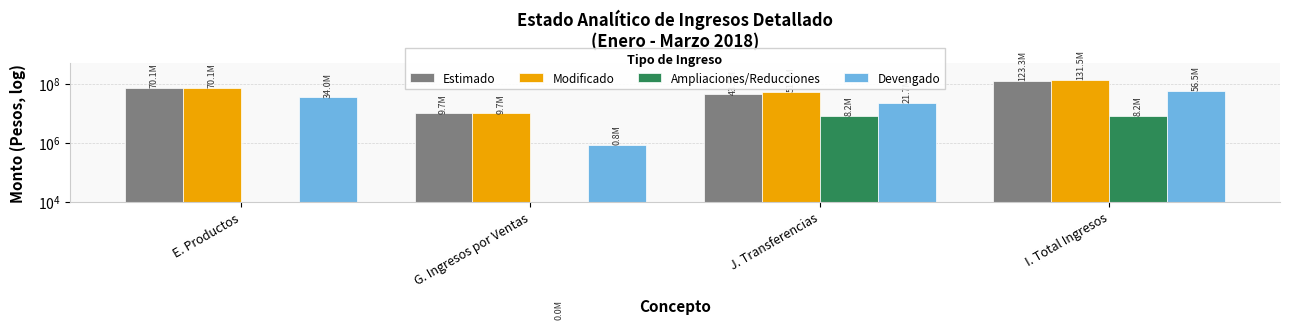

Count the Estimado values in the range 43513729 to 123342755.

3